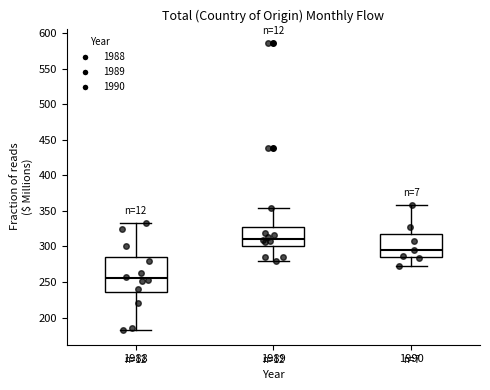

Where does the median line of the box at x = 1989 sit on the y-axis? The values are not printed on the chart, so give them approximately, as read against the axis.

310